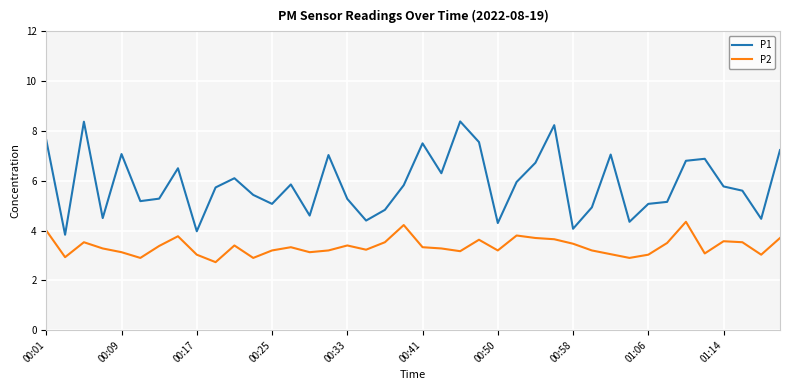

True or false: P2 and P1 cross at least once.

False